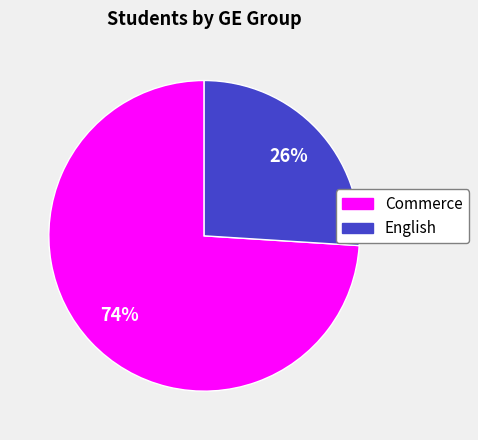

What is the smallest slice in the pie chart?

English